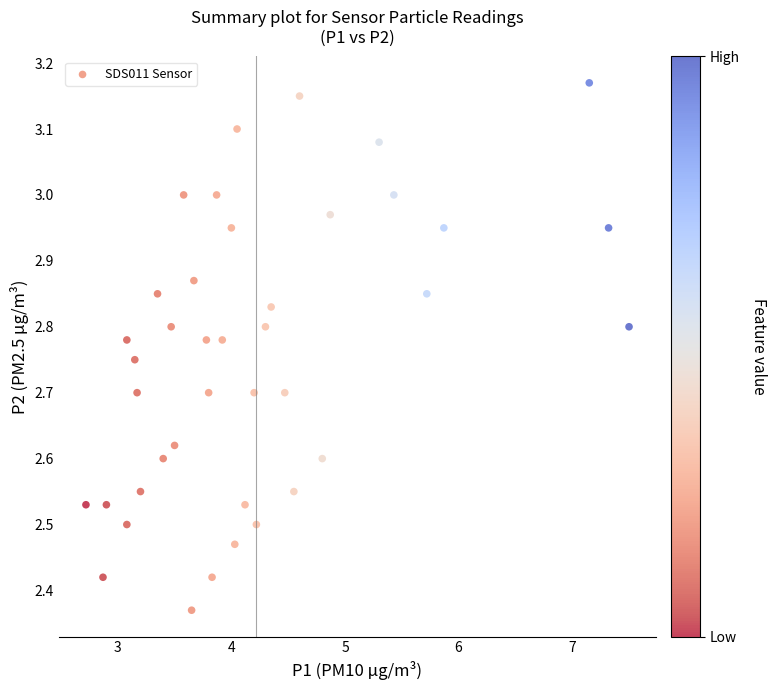

What is the range of X values (max minus min)?

4.8